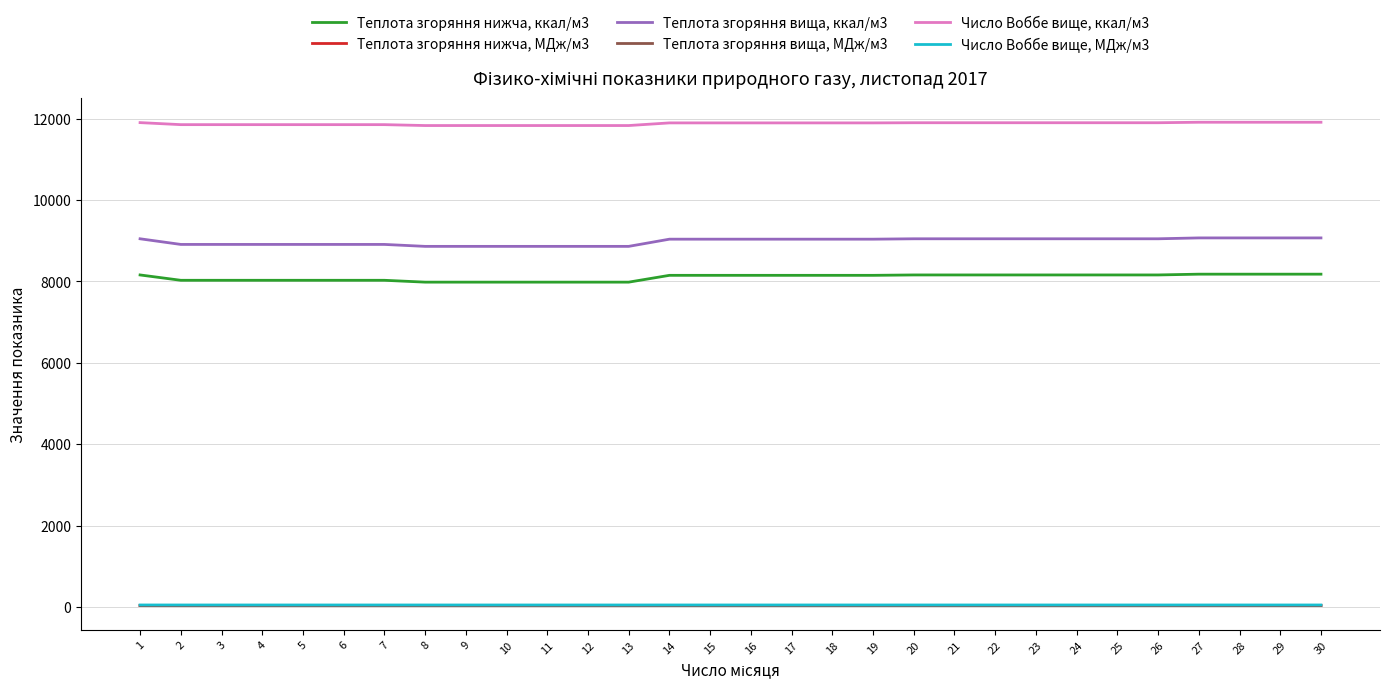

What is the minimum value shown in the chart?

33.4